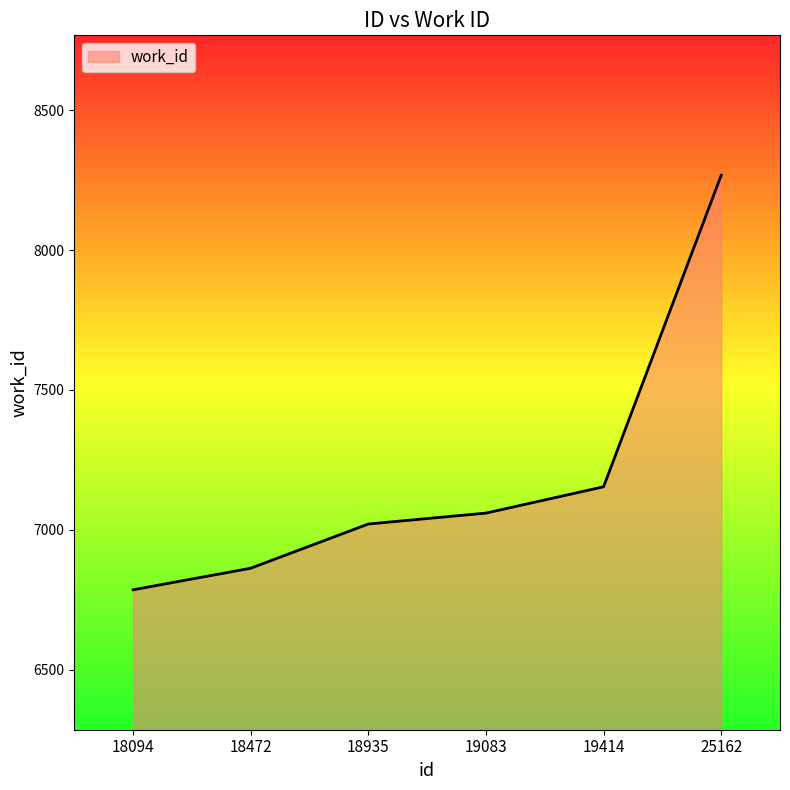

Is it true that the value at 19414 is 7154?

True